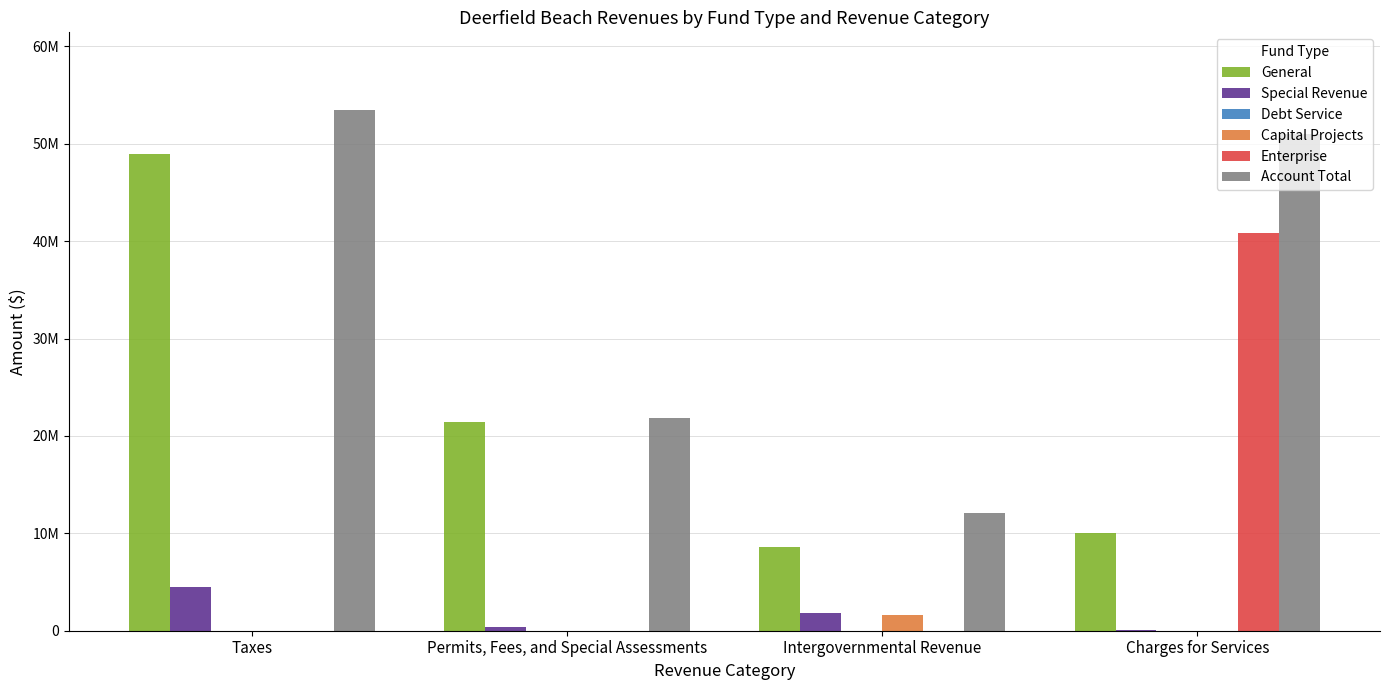

What is the highest value of the Enterprise series?

40810231